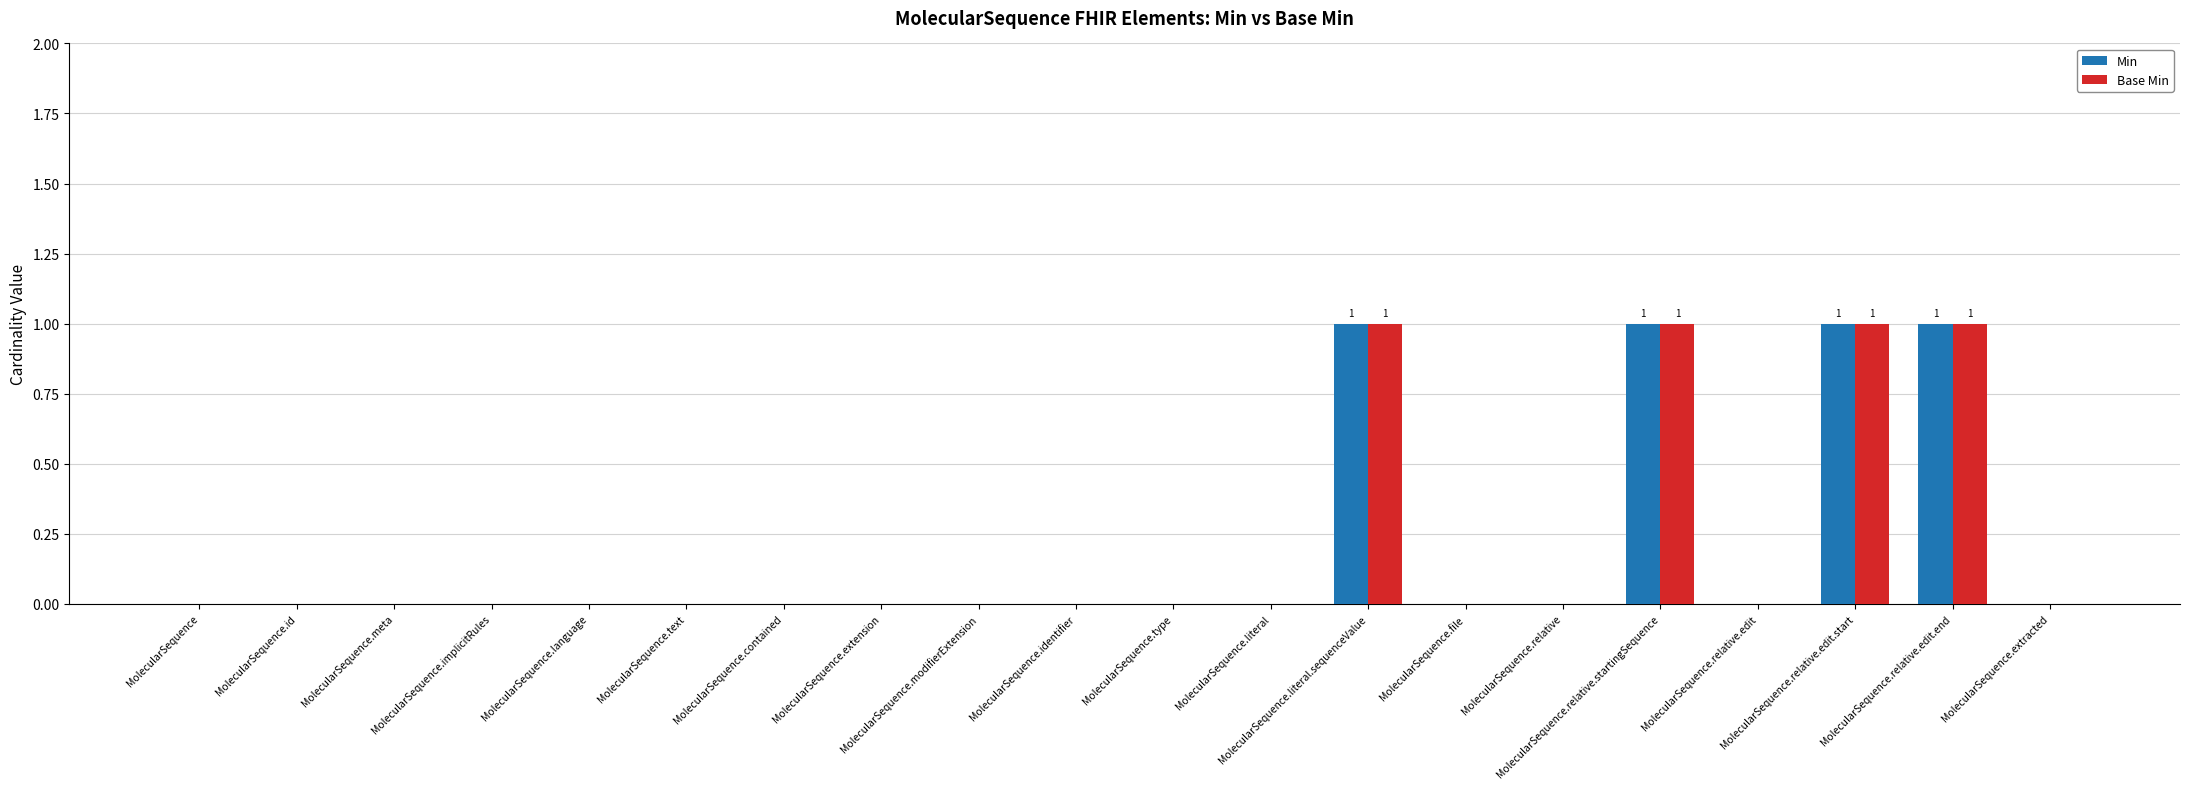

True or false: Base Min has a value of 0 at MolecularSequence.relative.

True